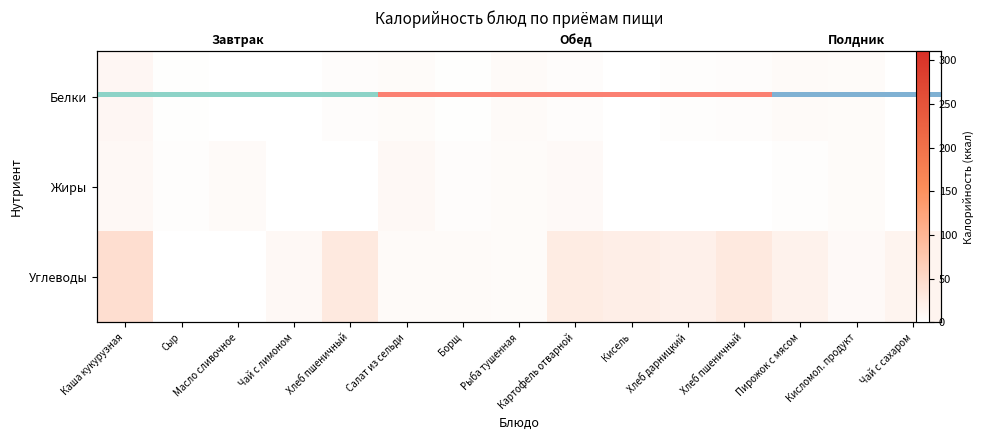

What is the sum of the Жиры values at Рыба тушенная and Пирожок с мясом?

8.9